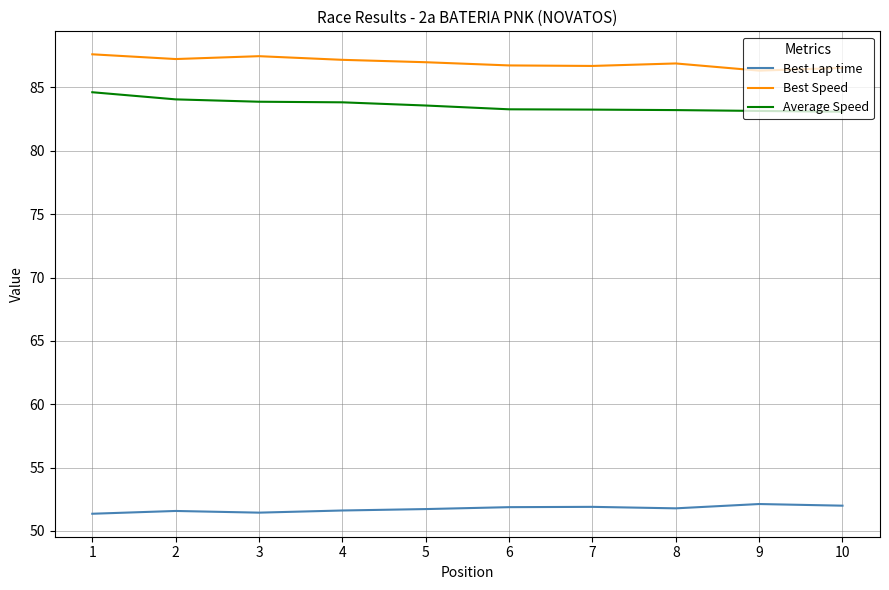

True or false: Best Speed and Average Speed cross at least once.

False